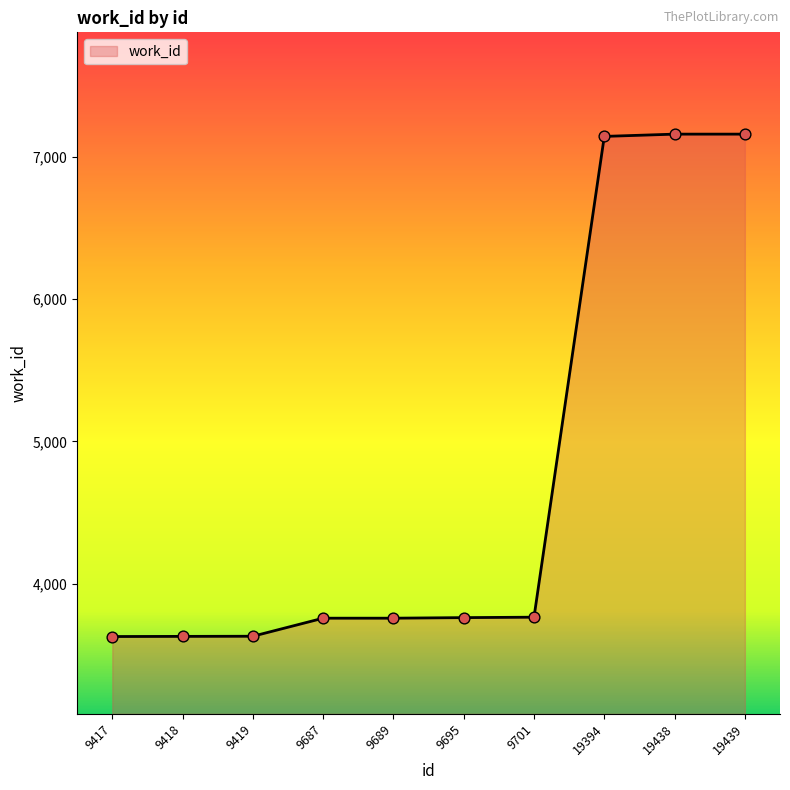

What is the change in value from 9419 to 9695?

+131